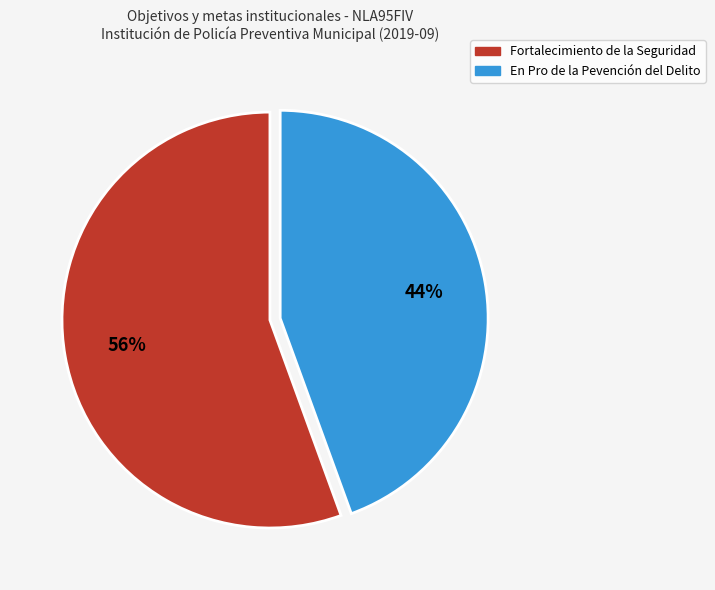

Is there a majority slice in this chart?

Yes